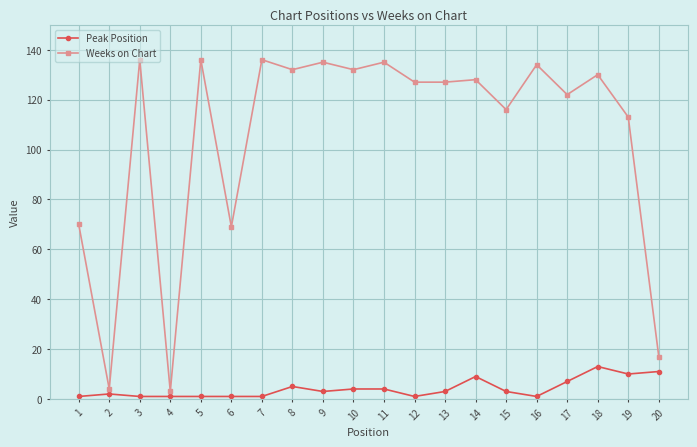

What are all the series names shown in the legend?

Peak Position, Weeks on Chart